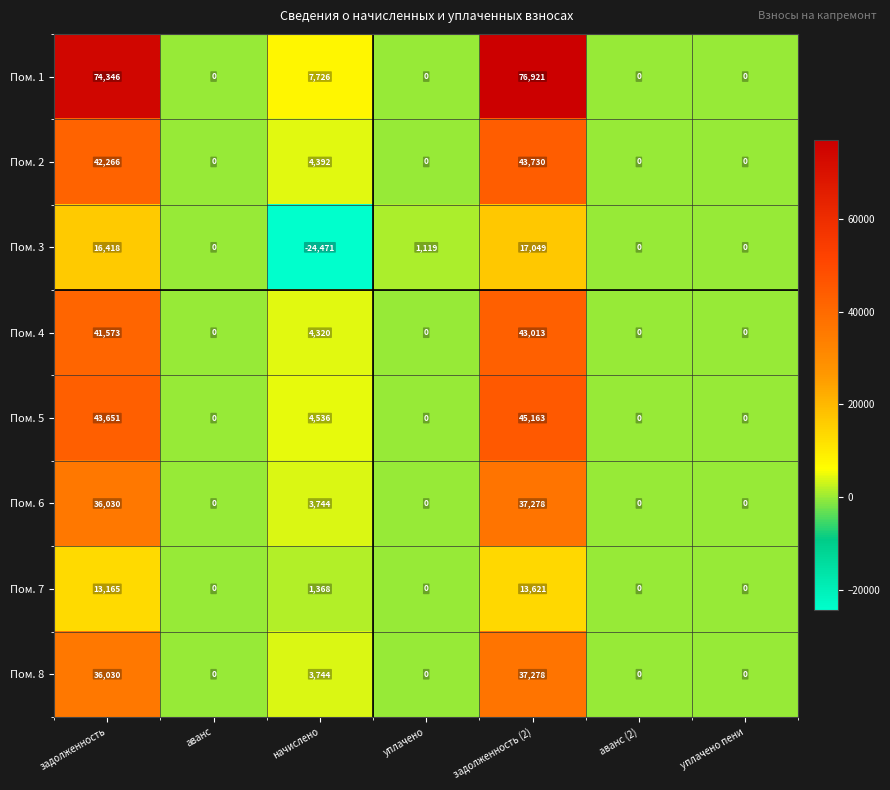

Is it true that Пом. 5 equals 0 at аванс?

True